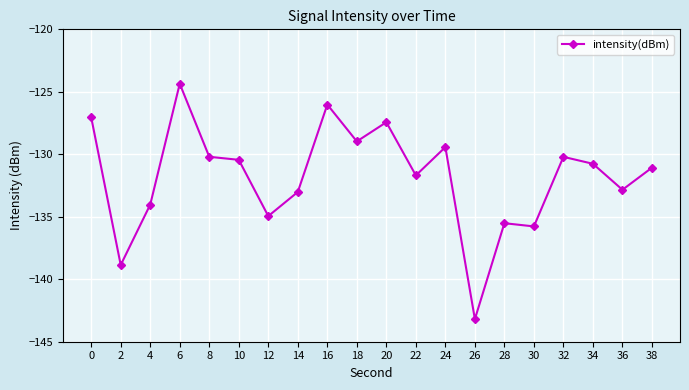

Count the number of categories in the chart.

20